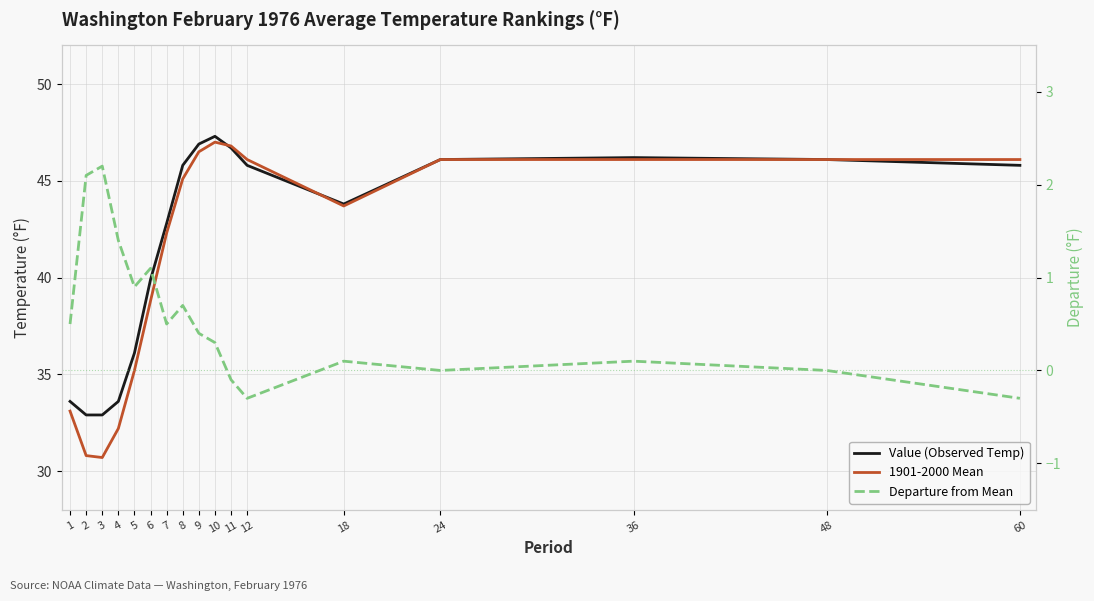

What value does the Value (Observed Temp) series have at 3?

32.9